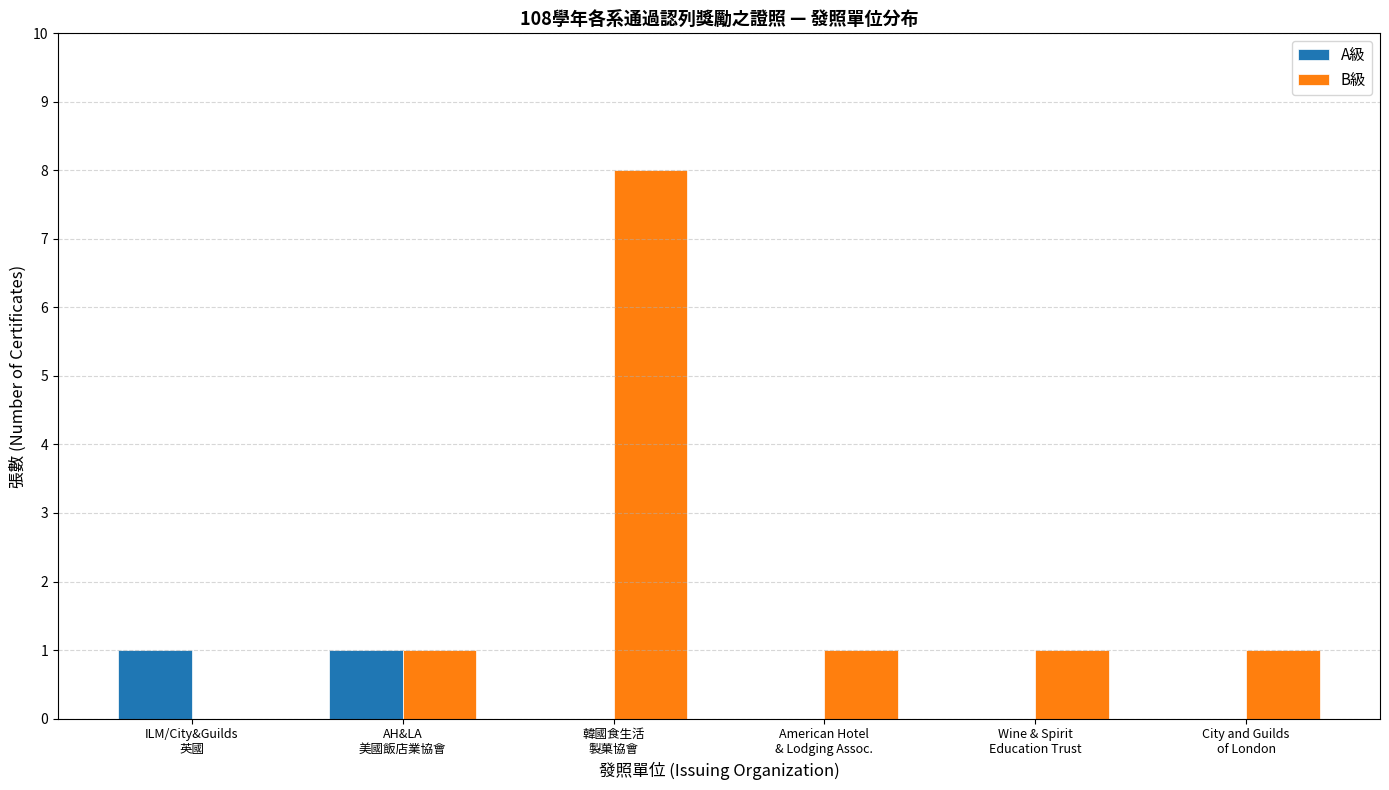

Reading left to right, list all the values displayed in this chart.

A級: 1	1	0	0	0	0
B級: 0	1	8	1	1	1